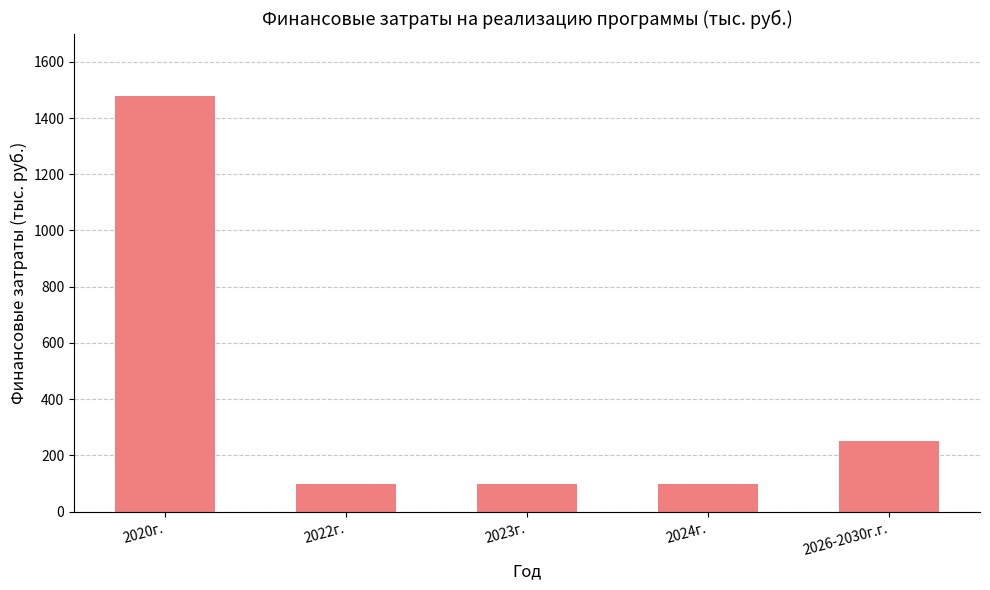

What is the difference between the second highest and second lowest values?

150.0